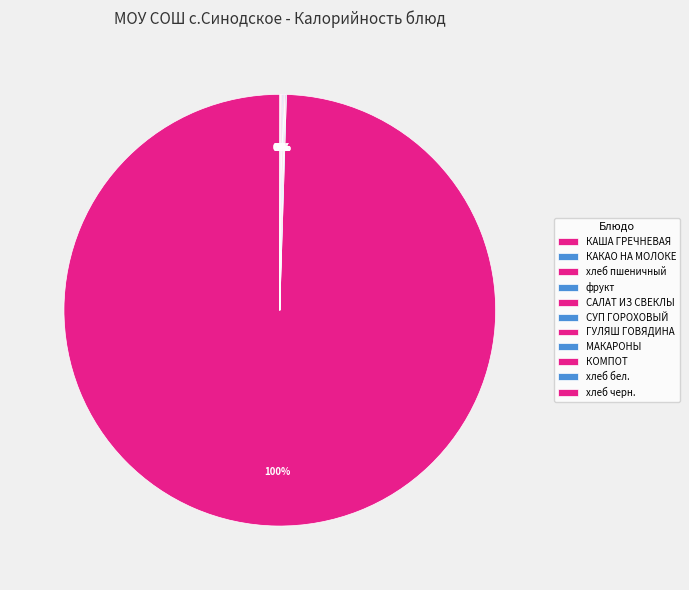

Is the sum of КАКАО НА МОЛОКЕ and САЛАТ ИЗ СВЕКЛЫ greater than half?

No